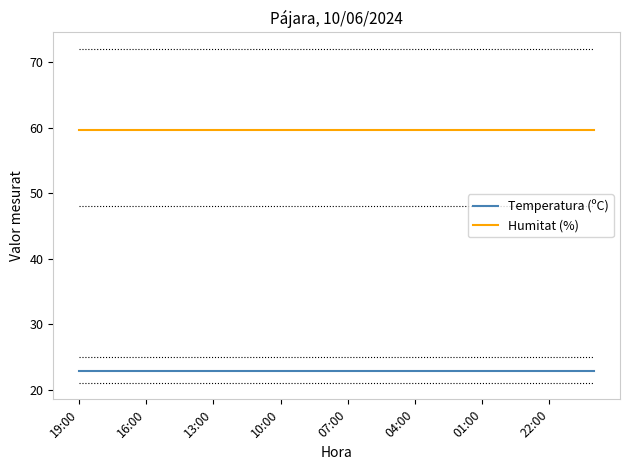

Which series has the largest total across all categories?

Humitat (%)